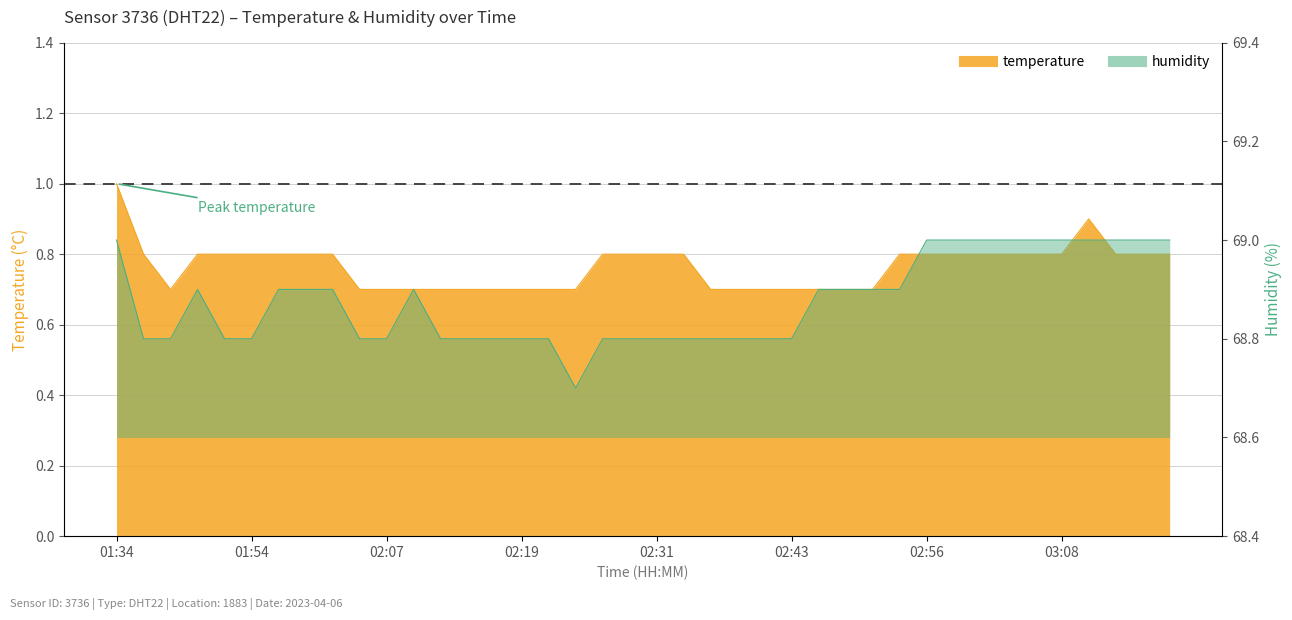

What position from the right is 02:19?

25